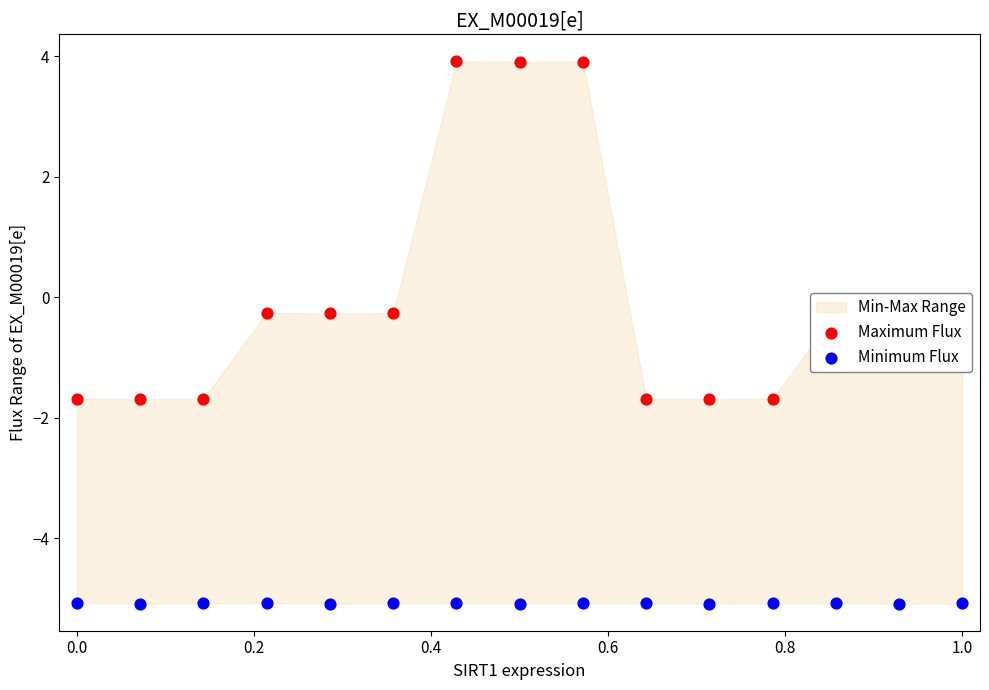

At how many categories does at least one series exceed 0?

3